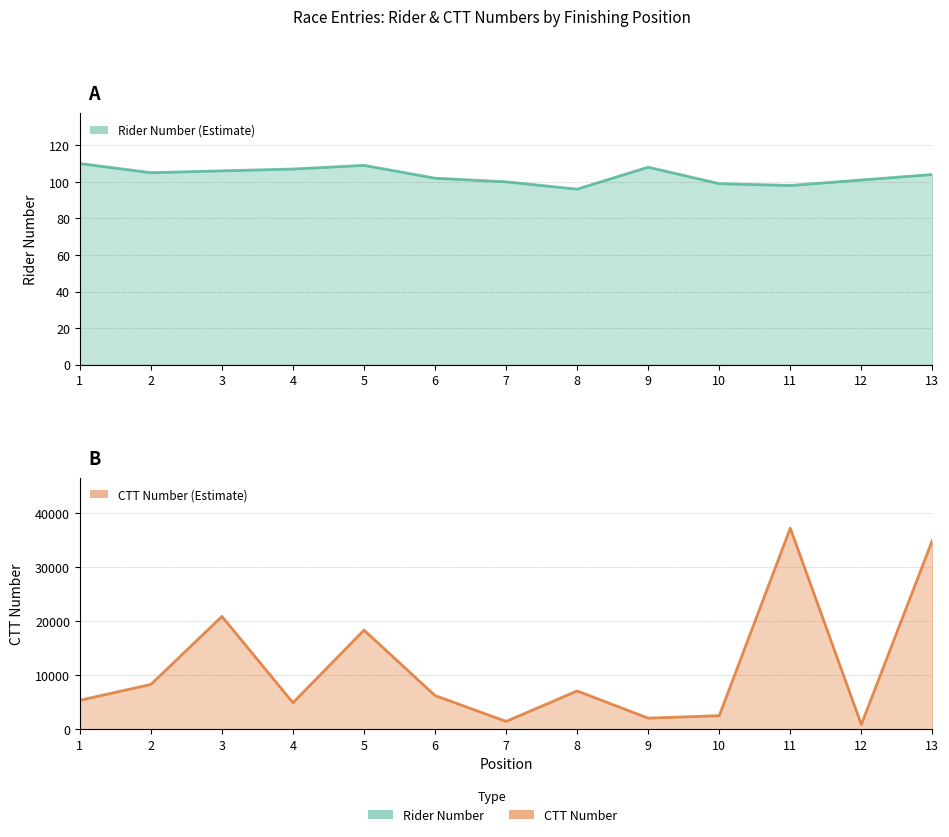

Is it true that number equals 169 at 12?

False